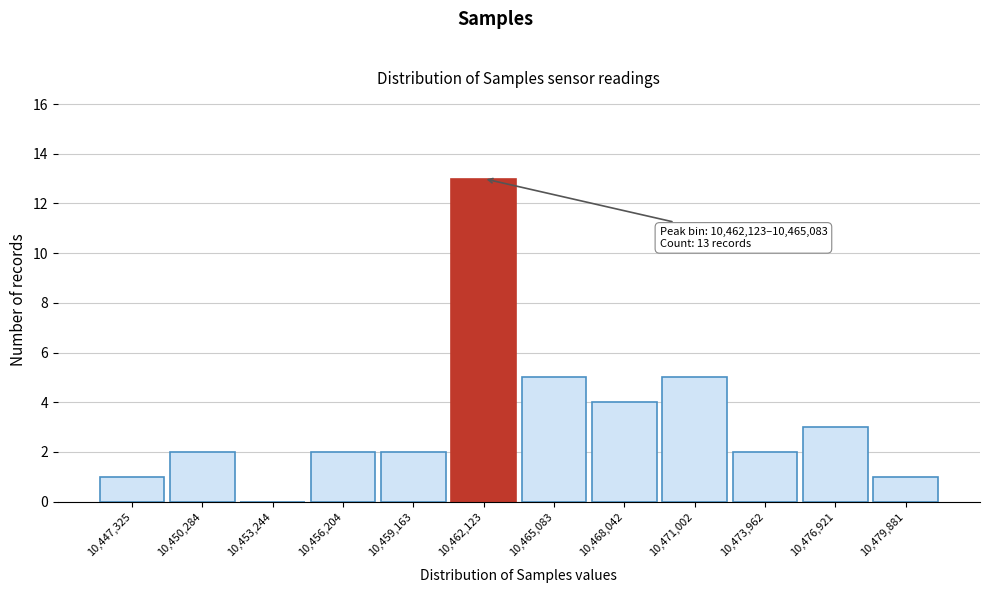

Reading left to right, extract all data points from this chart.

10,447,325=1	10,450,284=2	10,453,244=0	10,456,204=2	10,459,163=2	10,462,123=13	10,465,083=5	10,468,042=4	10,471,002=5	10,473,962=2	10,476,921=3	10,479,881=1